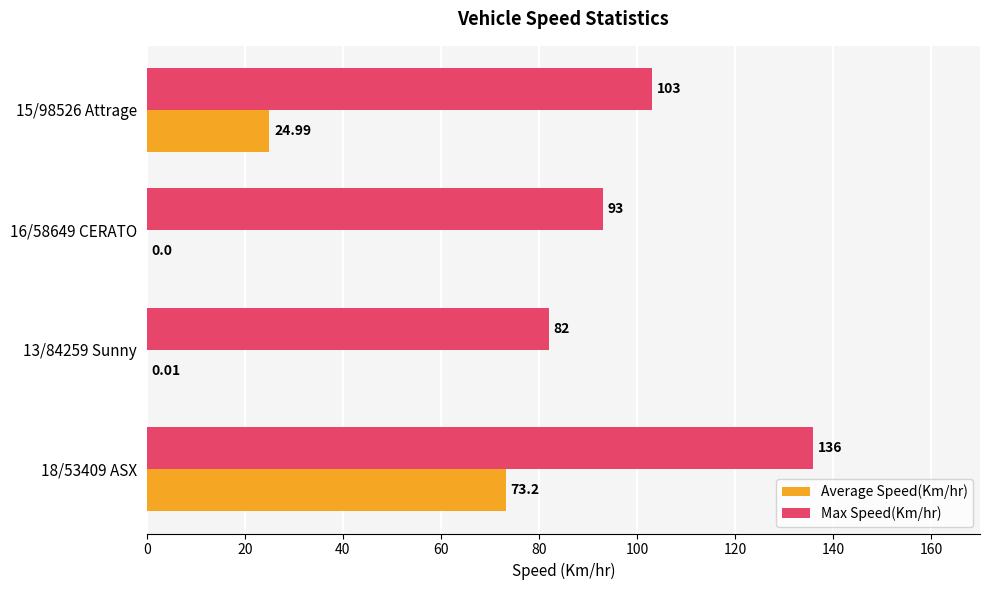

What is the sum of all Max Speed(Km/hr) values?

414.0